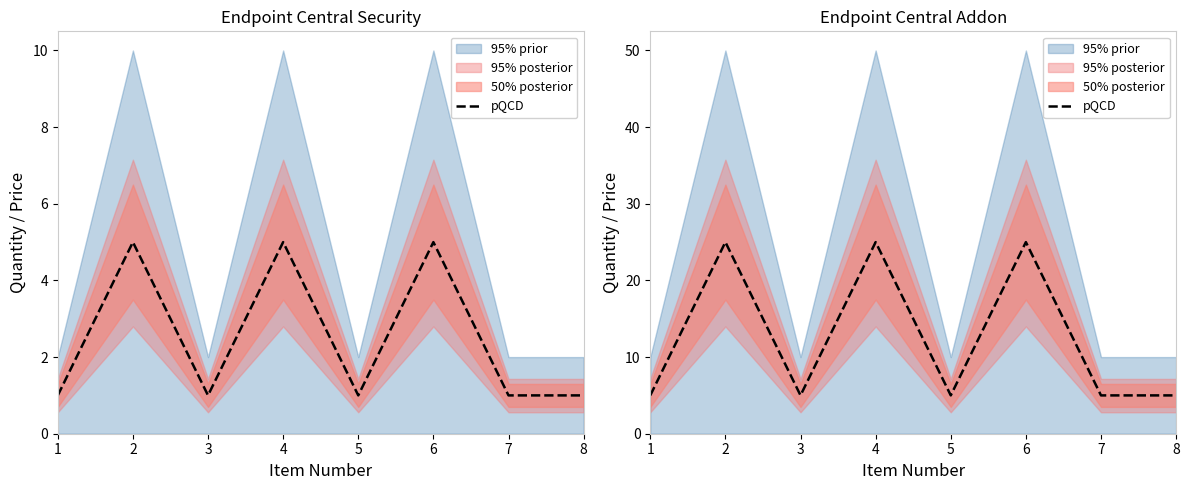

Where is the first local maximum?

2